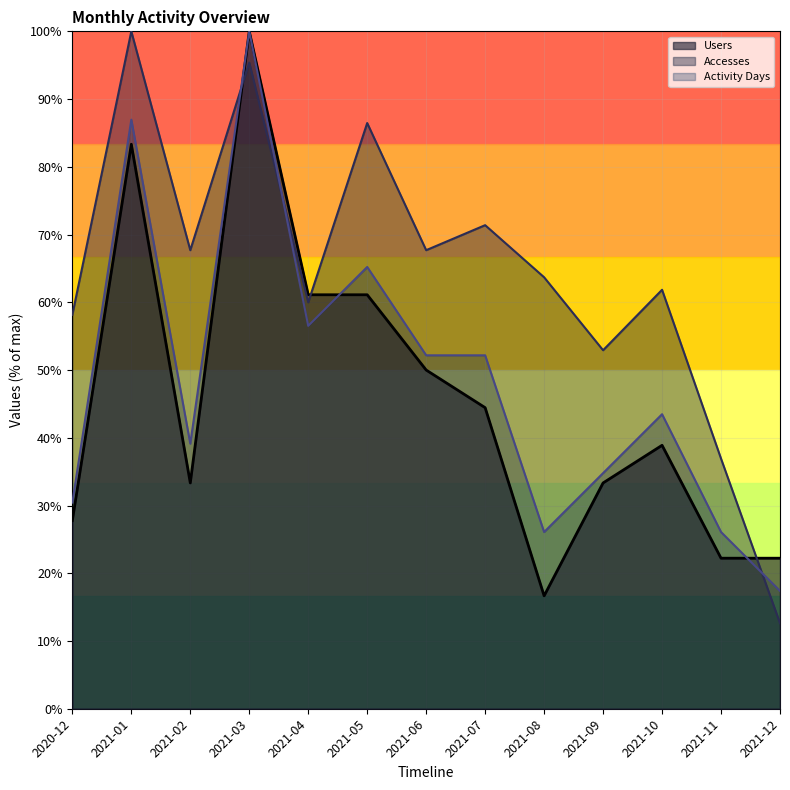

At which category is the sum across all series the highest?

2021-03